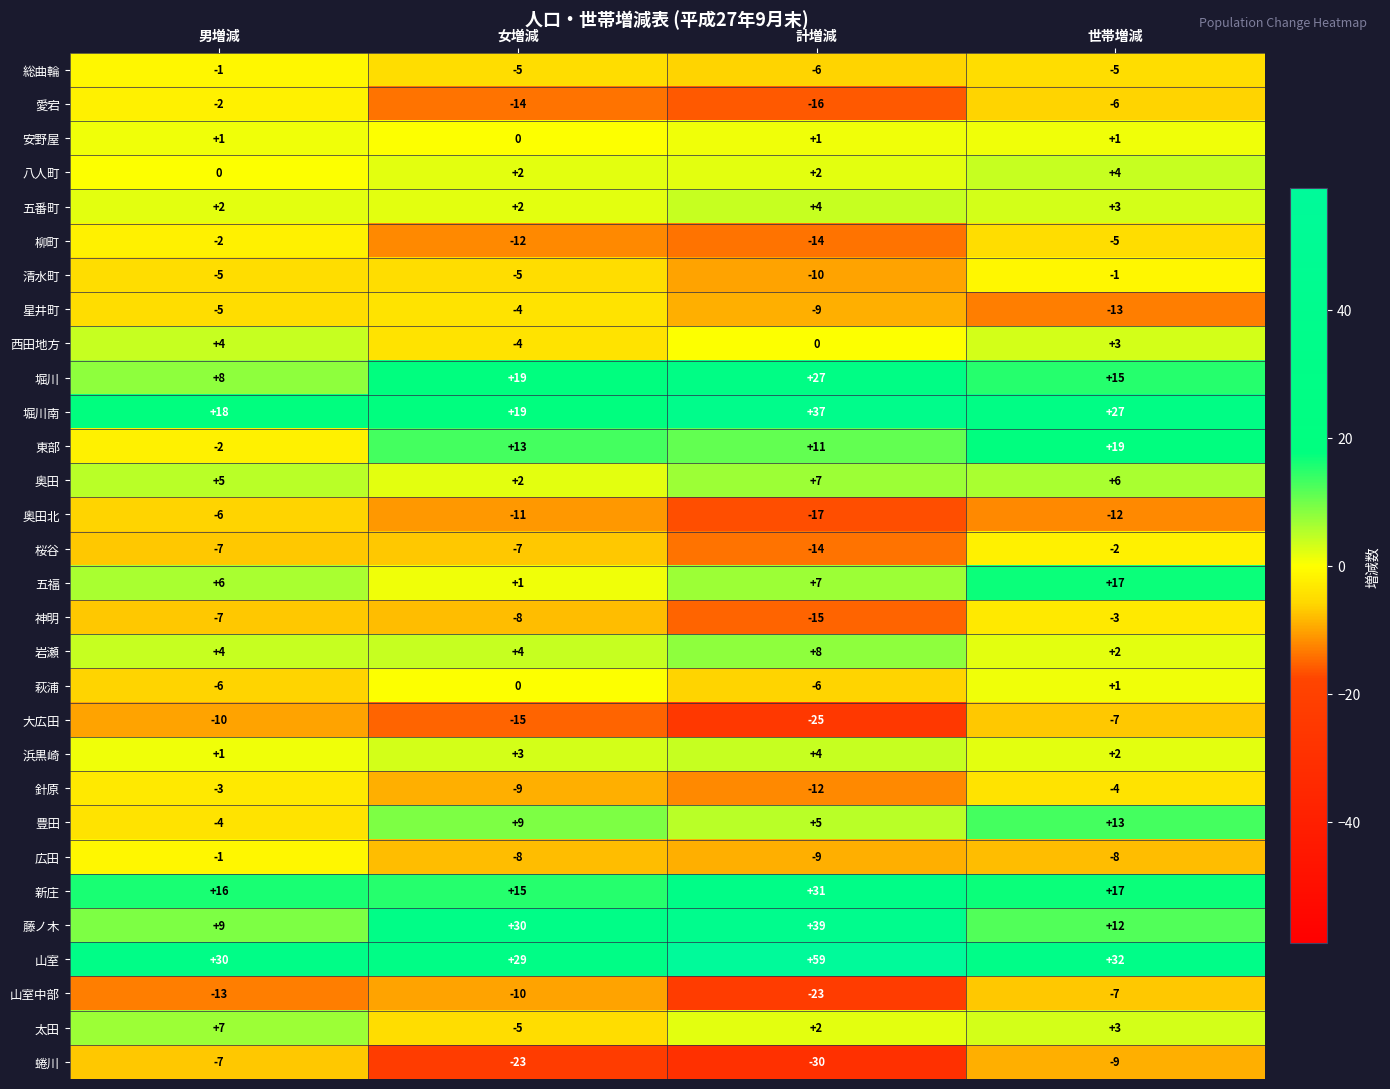

At which category is the sum across all series the highest?

世帯増減